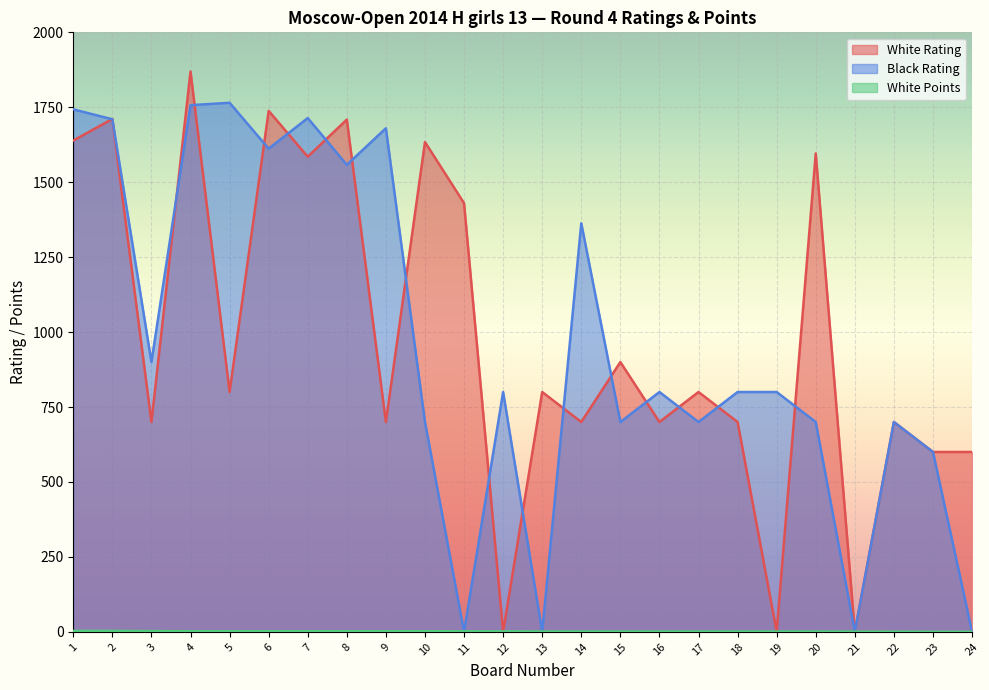

Reading left to right, transcribe all the data shown in this chart.

White Rating: 1639.0	1711.0	700.0	1869.0	800.0	1738.0	1585.0	1709.0	700.0	1634.0	1430.0	0.0	800.0	700.0	900.0	700.0	800.0	700.0	0.0	1596.0	0.0	700.0	600.0	600.0
Black Rating: 1743.0	1710.0	900.0	1757.0	1765.0	1612.0	1714.0	1558.0	1680.0	700.0	0.0	800.0	0.0	1363.0	700.0	800.0	700.0	800.0	800.0	700.0	0.0	700.0	600.0	0.0
White Points: 3.0	3.0	2.5	2.0	2.0	2.0	2.0	2.0	2.0	2.0	1.5	1.5	1.0	1.0	1.0	1.0	1.0	1.0	1.0	1.0	0.5	0.5	0.0	0.0